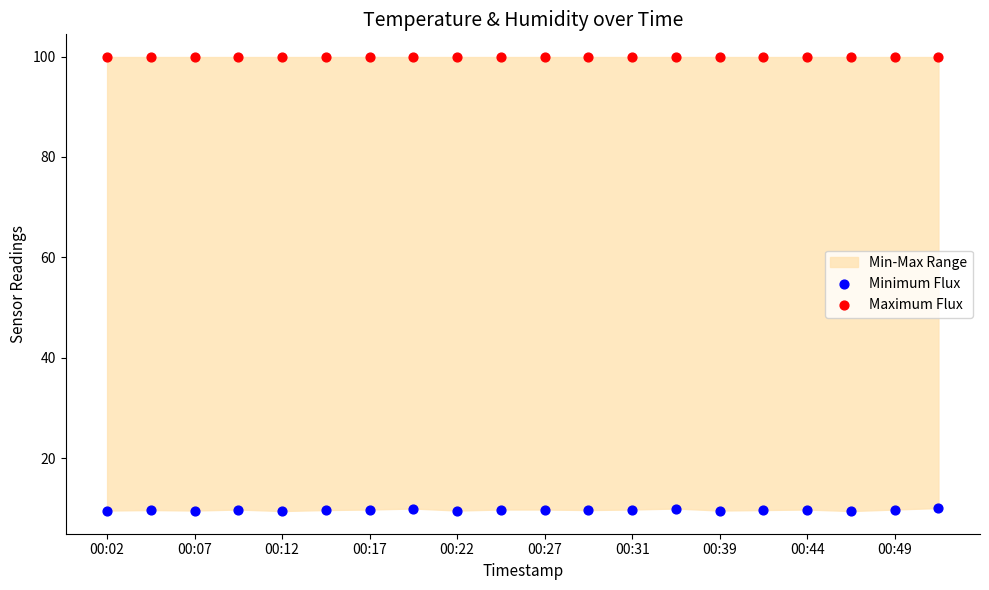

Which series reaches the maximum Y coordinate?

Maximum Flux